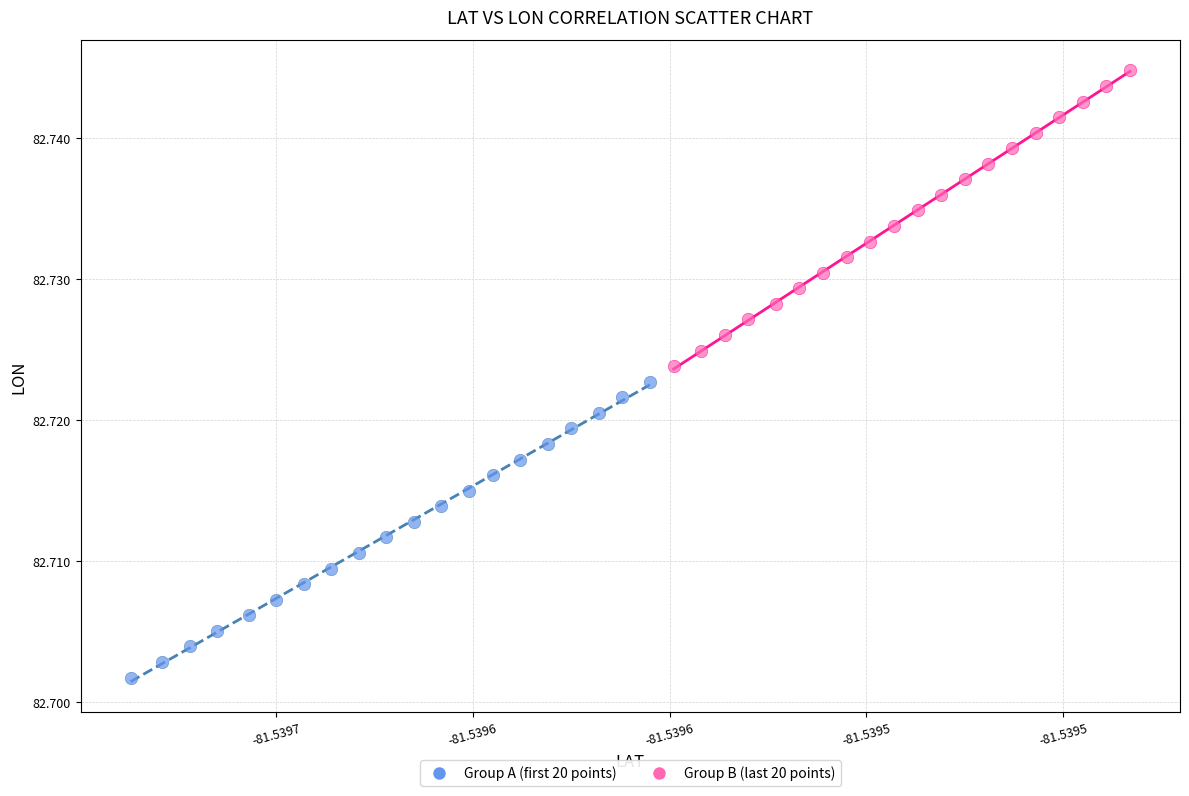

Which series reaches the maximum Y coordinate?

Group B (last 20 points)